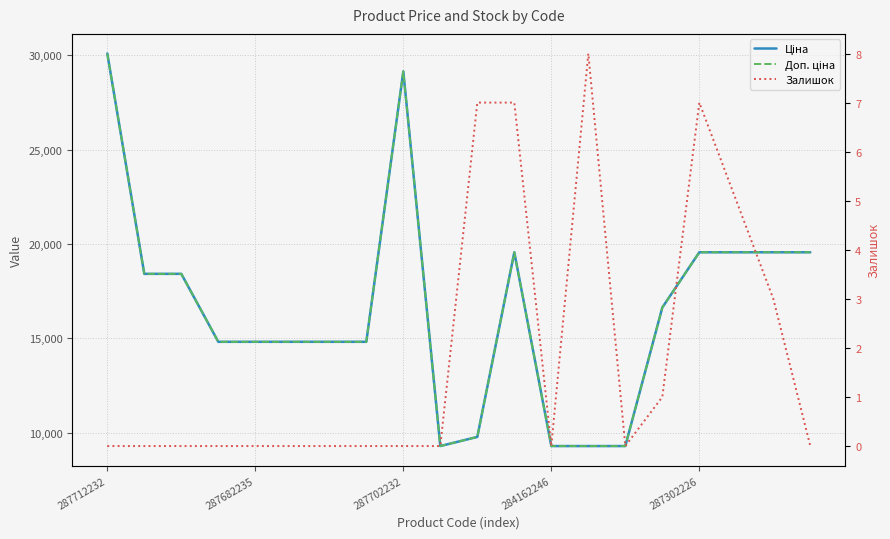

The value of Доп. ціна at 14 is 13961.8. True or false?

False